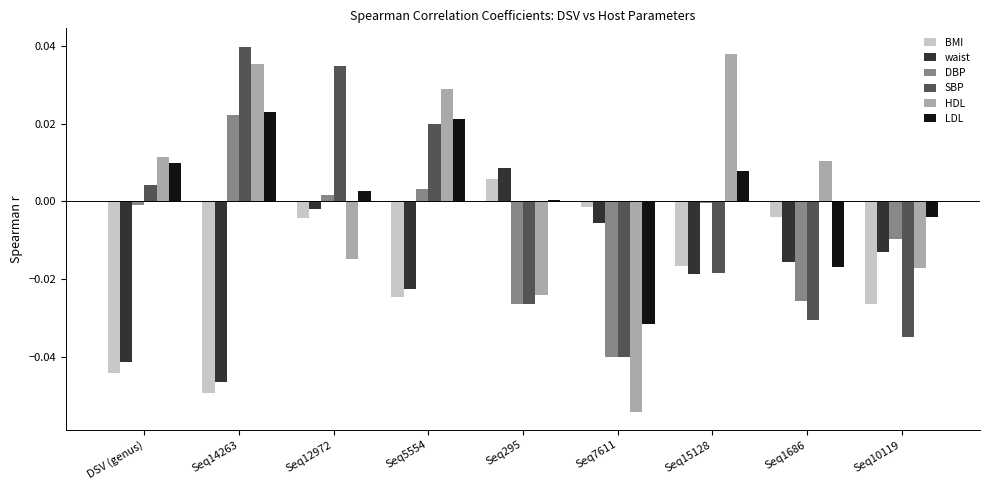

At which label does DBP reach its peak?

Seq14263